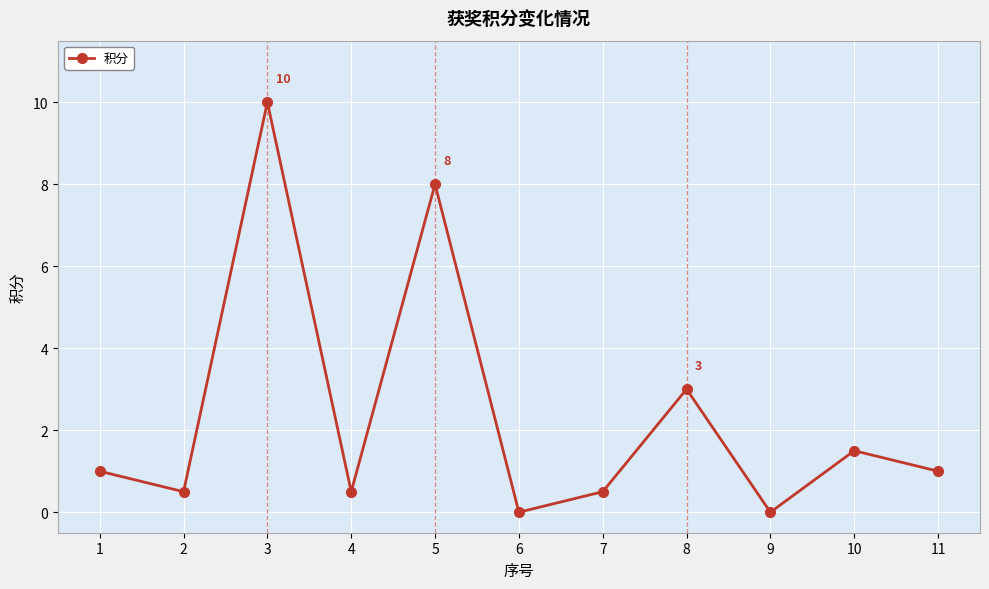

At which category does the chart reach its peak across all series?

3